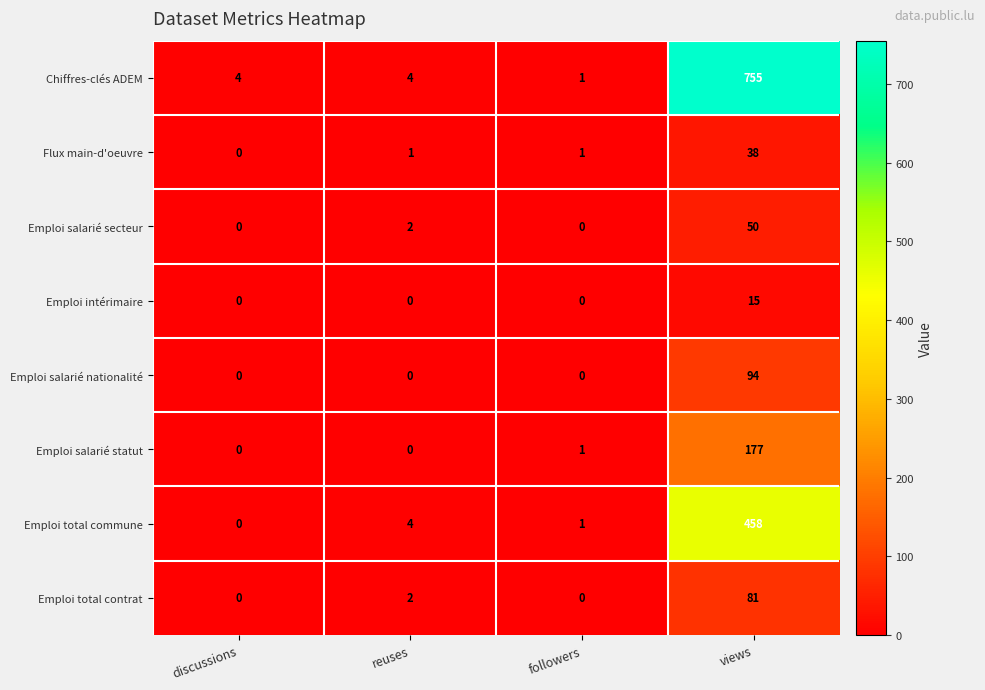

What is the maximum value for Emploi total contrat?

81